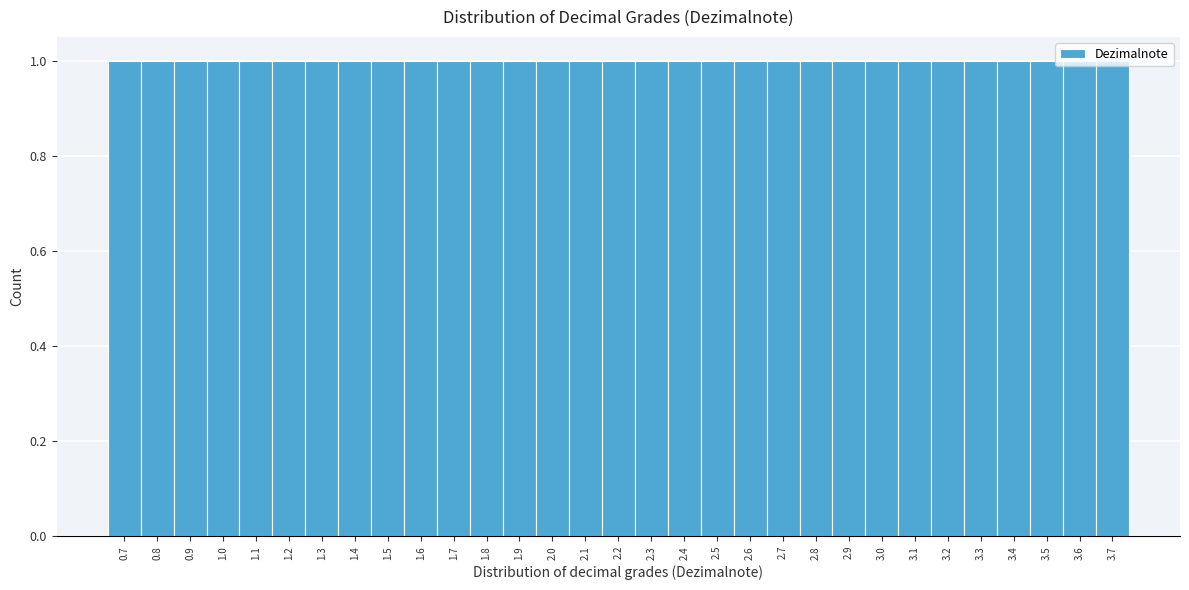

Reading left to right, list every bar in this chart as the range it spans on the x-axis followed by its height. The values are not printed on the chart, so give them approximately, as read against the axis.

0.65 to 0.75: 1
0.75 to 0.85: 1
0.85 to 0.95: 1
0.95 to 1.05: 1
1.05 to 1.15: 1
1.15 to 1.25: 1
1.25 to 1.35: 1
1.35 to 1.45: 1
1.45 to 1.55: 1
1.55 to 1.65: 1
1.65 to 1.75: 1
1.75 to 1.85: 1
1.85 to 1.95: 1
1.95 to 2.05: 1
2.05 to 2.15: 1
2.15 to 2.25: 1
2.25 to 2.35: 1
2.35 to 2.45: 1
2.45 to 2.55: 1
2.55 to 2.65: 1
2.65 to 2.75: 1
2.75 to 2.85: 1
2.85 to 2.95: 1
2.95 to 3.05: 1
3.05 to 3.15: 1
3.15 to 3.25: 1
3.25 to 3.35: 1
3.35 to 3.45: 1
3.45 to 3.55: 1
3.55 to 3.65: 1
3.65 to 3.75: 1